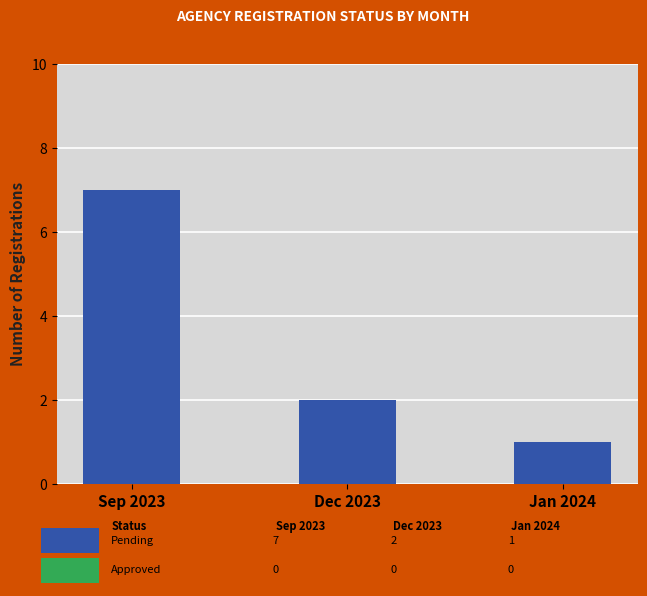

Reading left to right, list all the values displayed in this chart.

Sep 2023=7	Dec 2023=2	Jan 2024=1